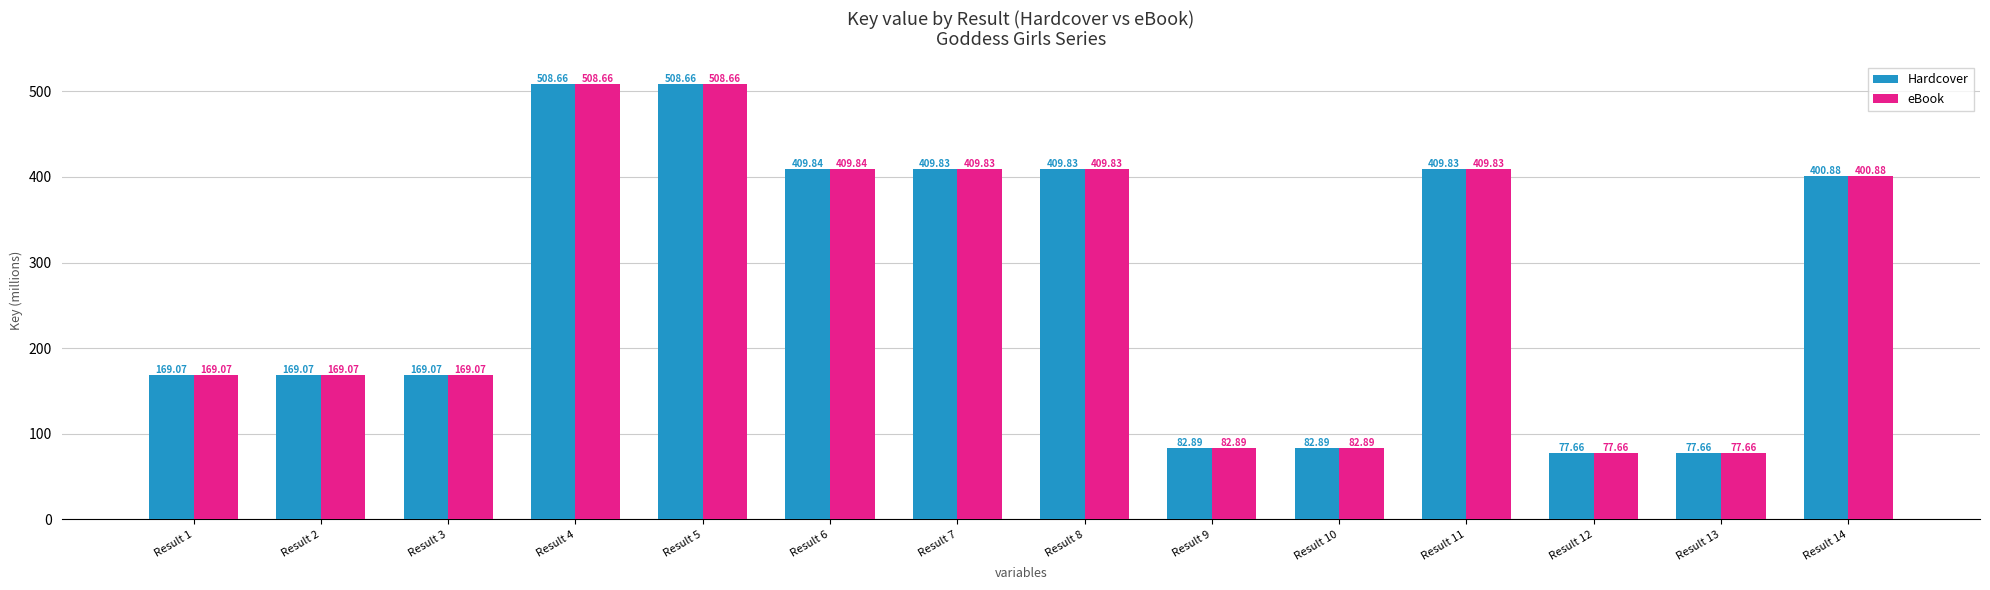

The value of Hardcover at Result 13 is 129.3. True or false?

False